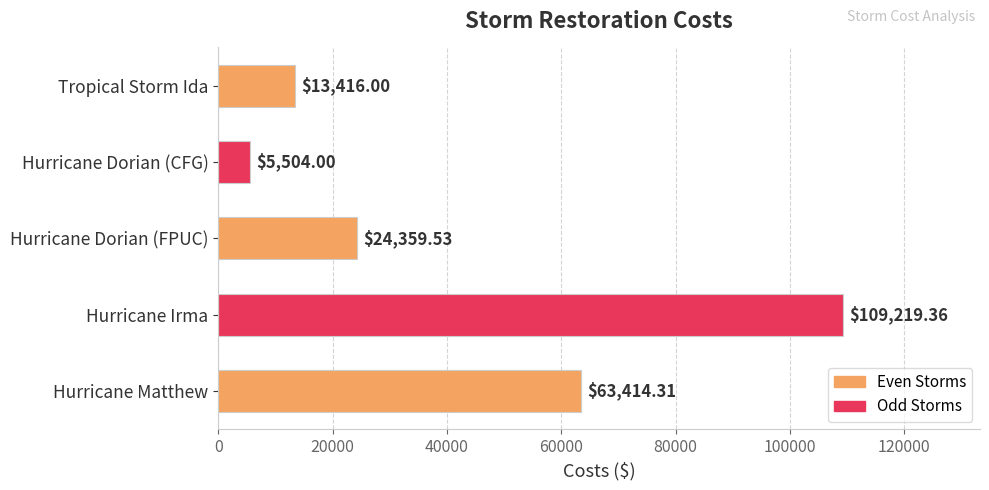

What is the sum of all values?

215913.2